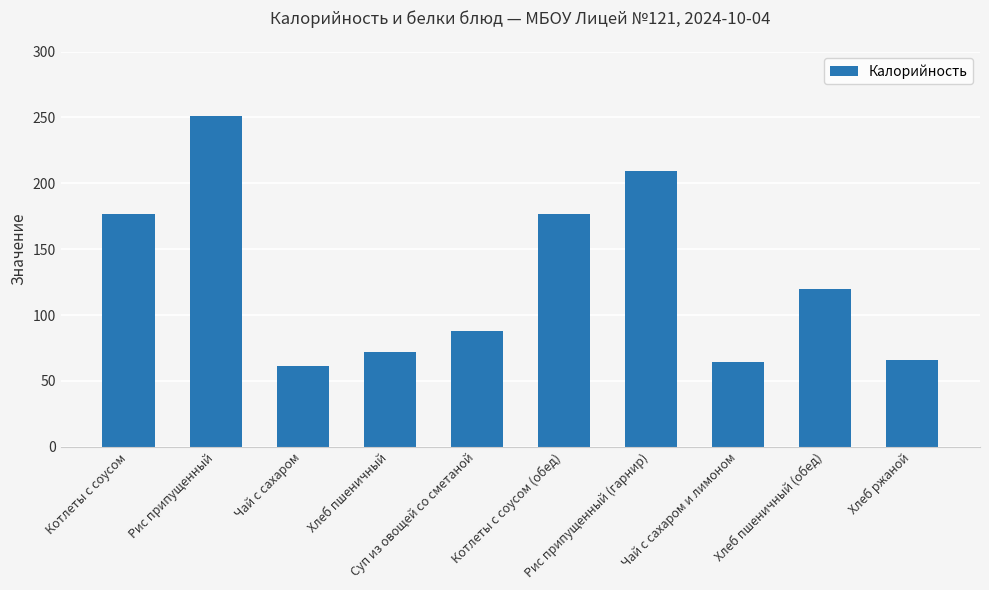

What is the ratio of the value at Котлеты с соусом to the value at Хлеб пшеничный?

2.5